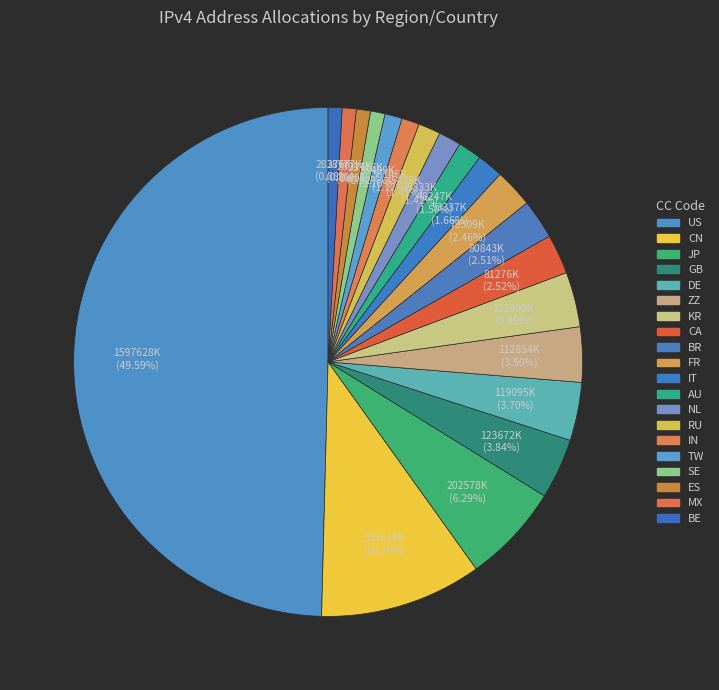

How many segments does this pie chart have?

20